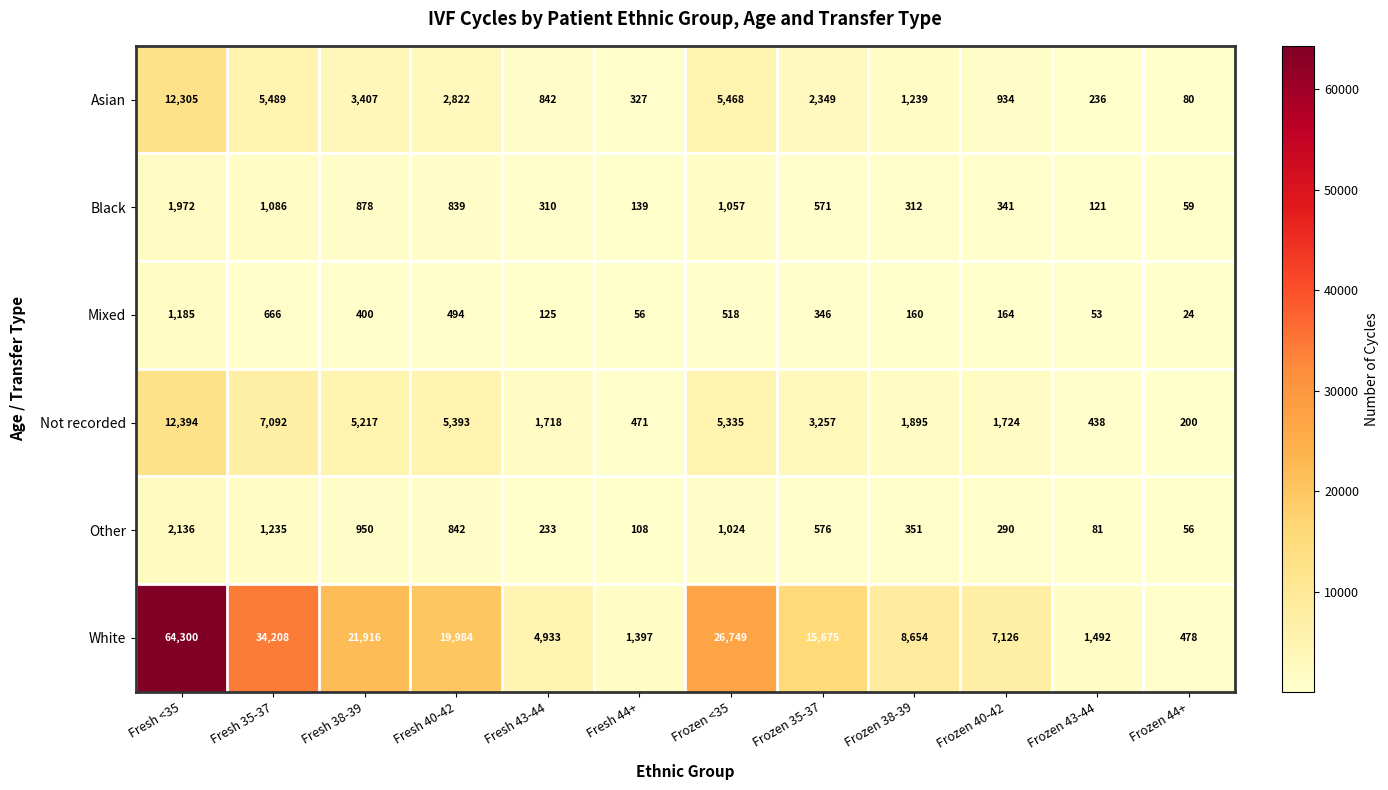

Rank the series at Fresh 35-37 from highest to lowest value.

White, Not recorded, Asian, Other, Black, Mixed